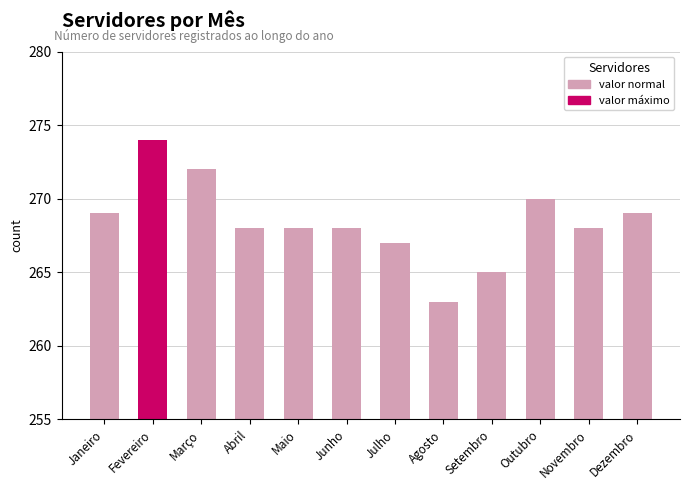

Count the number of data series in this chart.

1